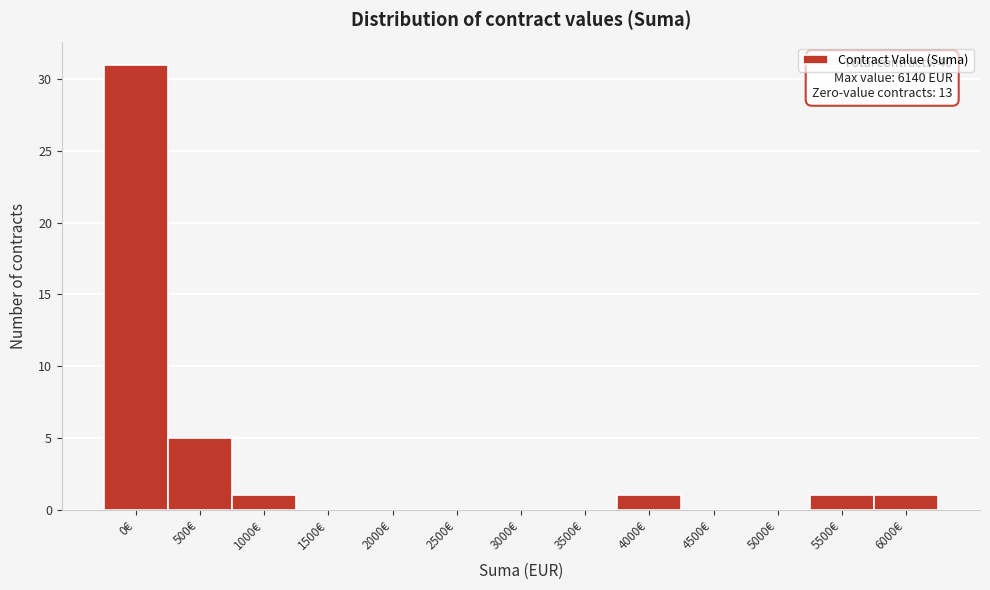

Reading left to right, transcribe all the data shown in this chart.

0€=31	500€=5	1000€=1	1500€=0	2000€=0	2500€=0	3000€=0	3500€=0	4000€=1	4500€=0	5000€=0	5500€=1	6000€=1